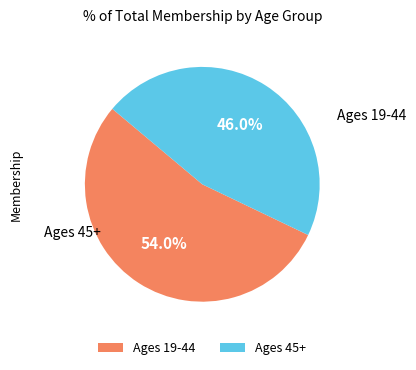

How many segments does this pie chart have?

2